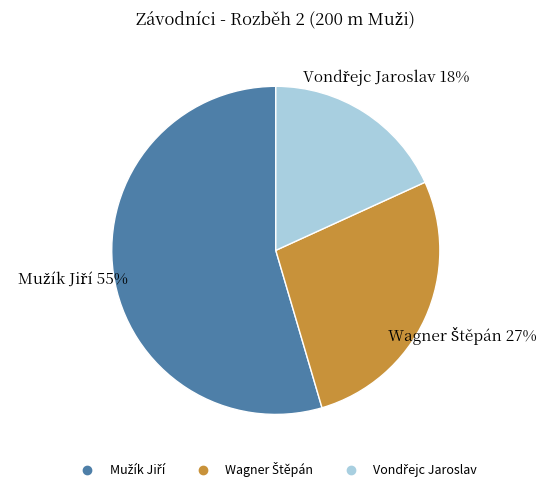

How many segments does this pie chart have?

3